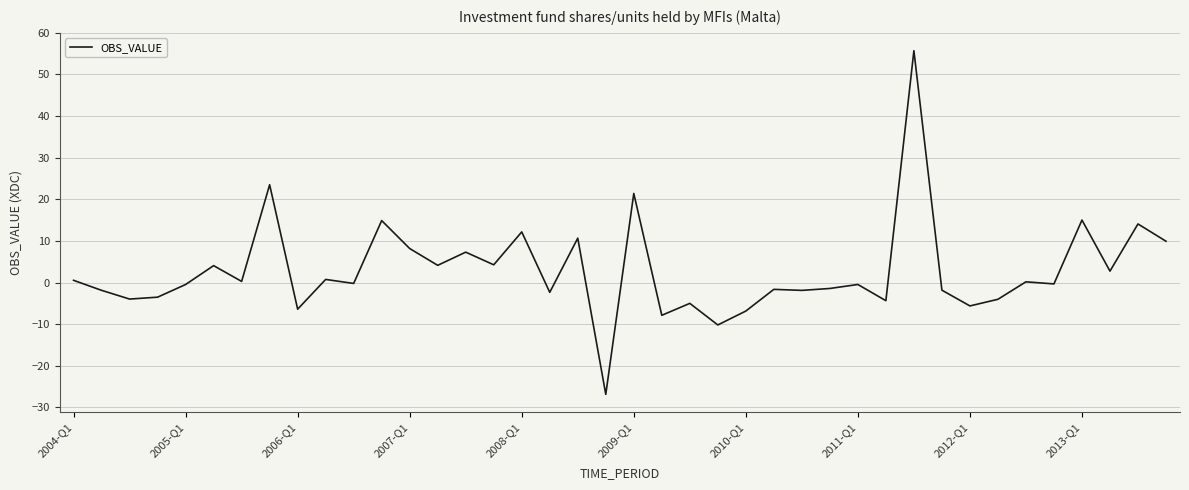

Does the chart have visible grid lines?

Yes